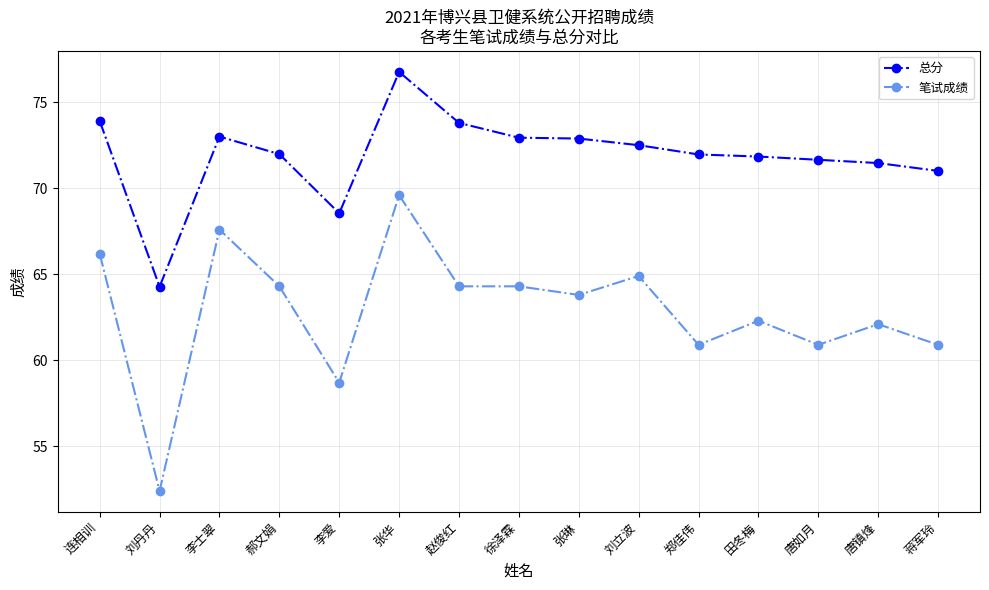

What position from the left is 郝文娟?

4